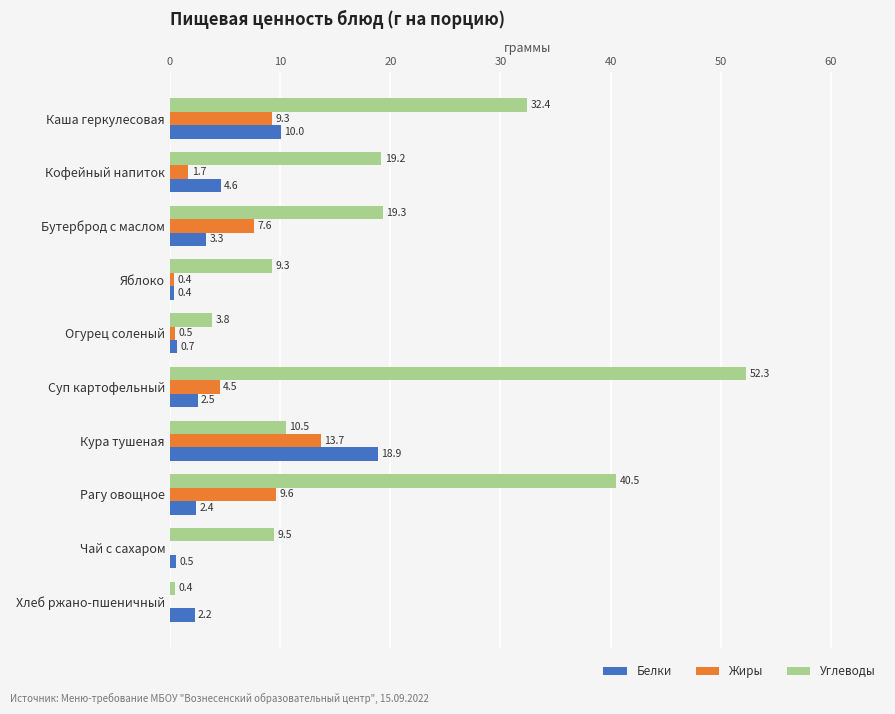

What is the total value across all series at Рагу овощное?

52.5